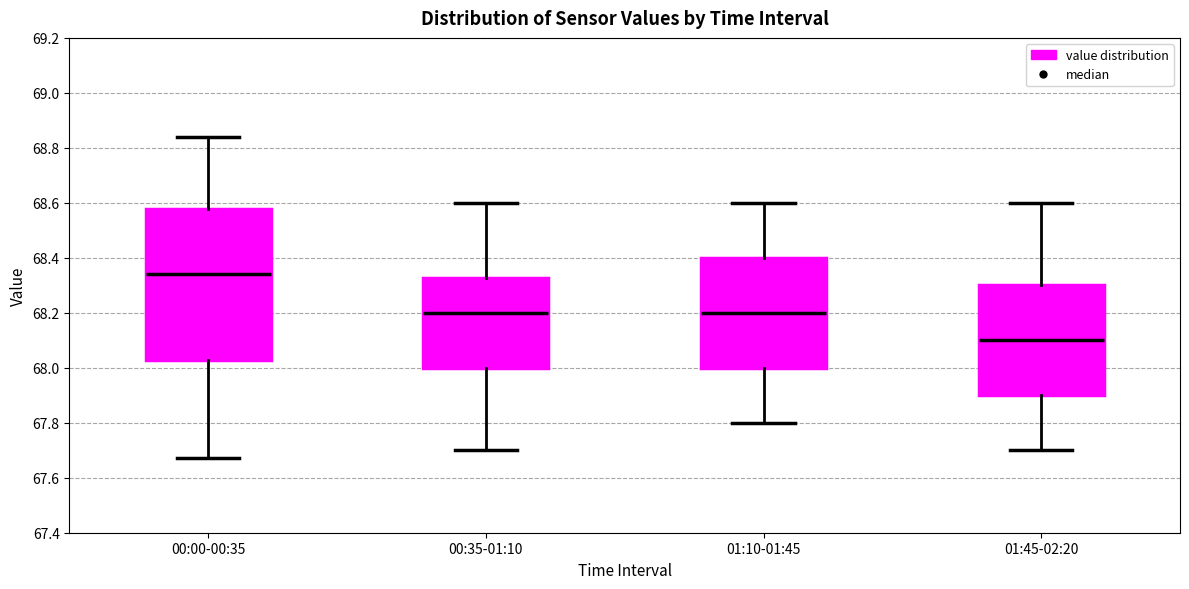

Where does the median line of the box for 00:00-00:35 sit on the y-axis? The values are not printed on the chart, so give them approximately, as read against the axis.

68.34